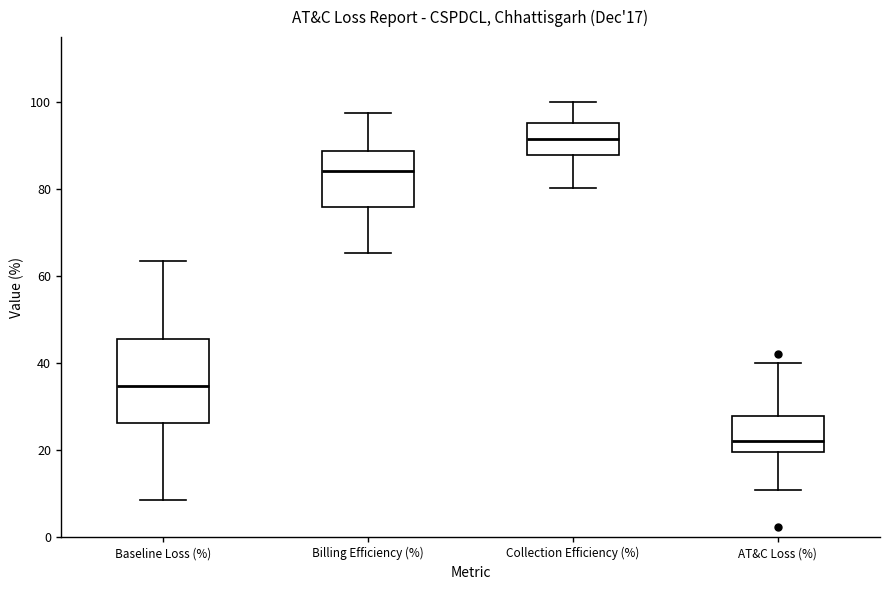

Which box is the tallest, from its lower edge to its upper edge?

Baseline Loss (%)